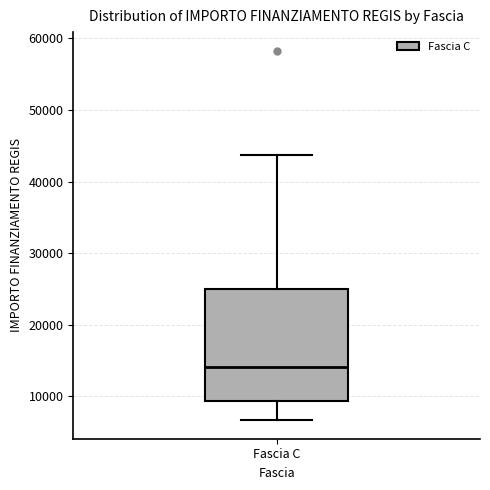

Where does the upper whisker of the box for Fascia C end on the y-axis? The values are not printed on the chart, so give them approximately, as read against the axis.

44000